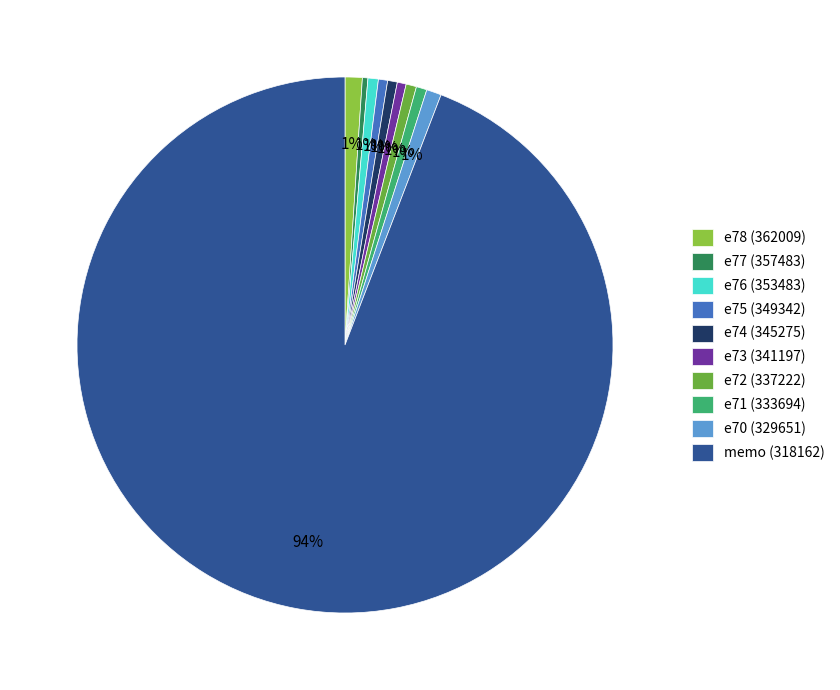

To the nearest percent, what is the combined percentage of e71 (333694) and e78 (362009)?

2%